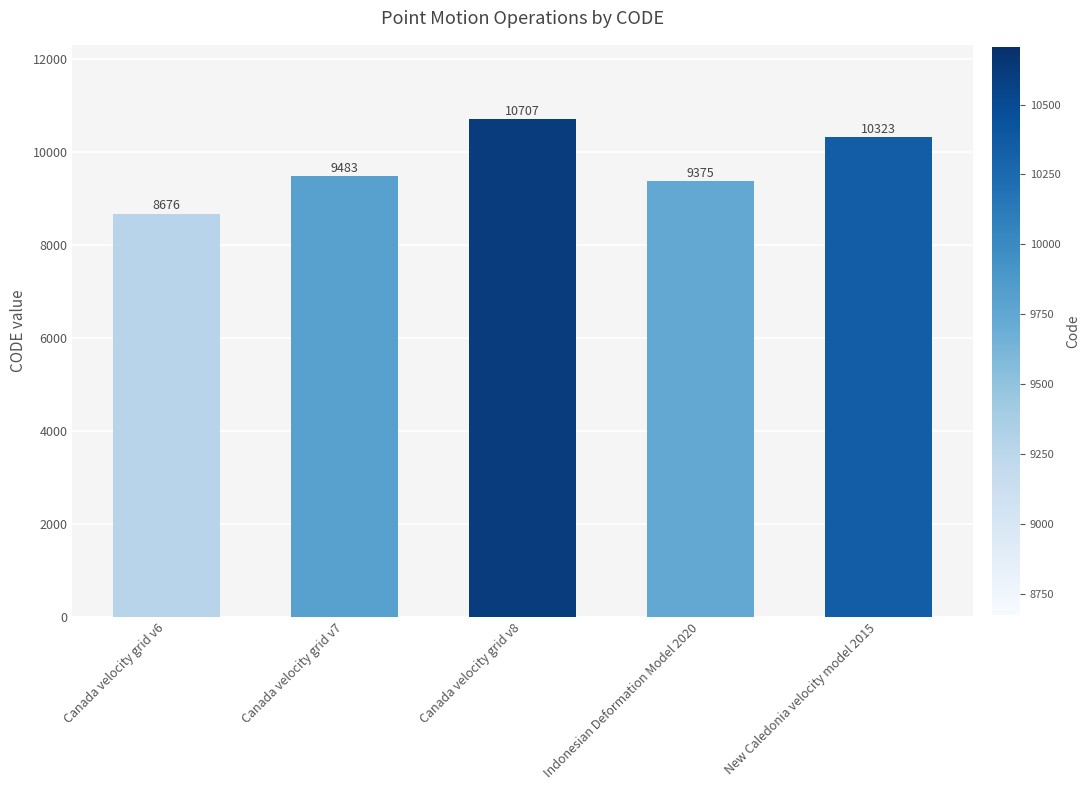

What is the sum of all values?

48564